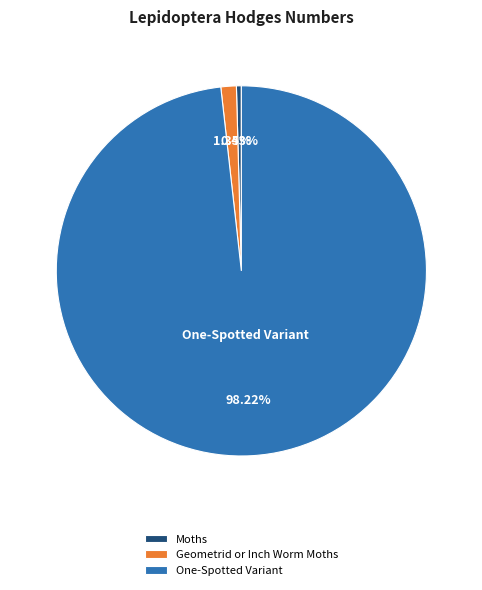

To the nearest percent, what is the difference between the One-Spotted Variant and Geometrid or Inch Worm Moths slice percentages?

97%